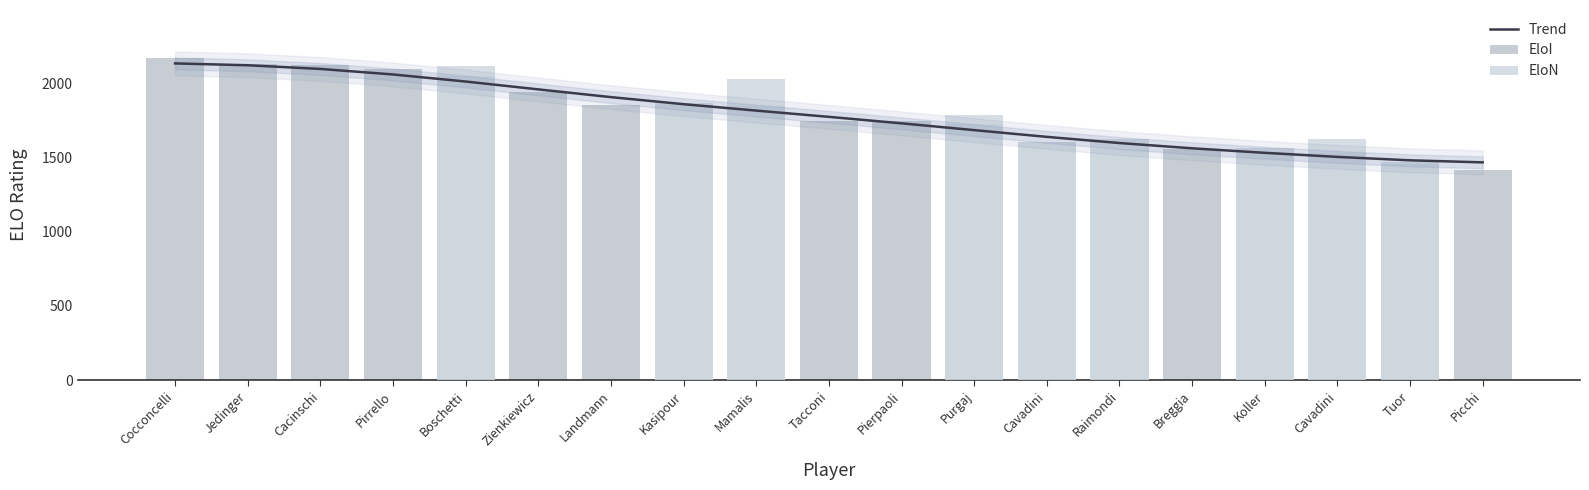

What is the difference between the maximum and minimum values in the Trend series?

666.3